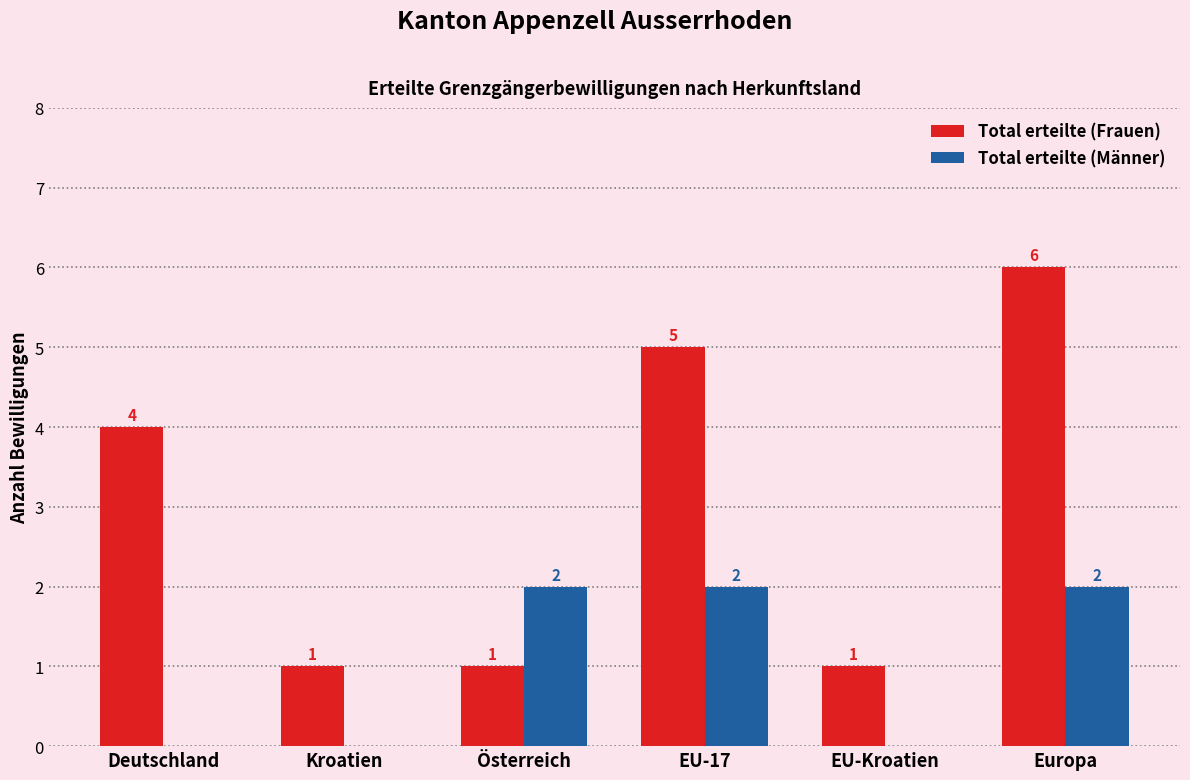

Reading left to right, list all the values displayed in this chart.

Total erteilte (Frauen): 4	1	1	5	1	6
Total erteilte (Männer): 0	0	2	2	0	2